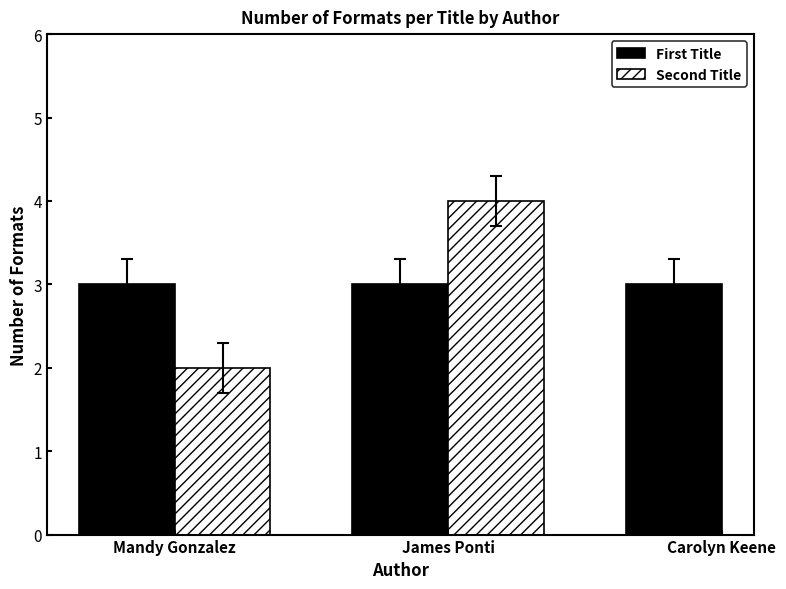

How many distinct data groups are displayed?

2